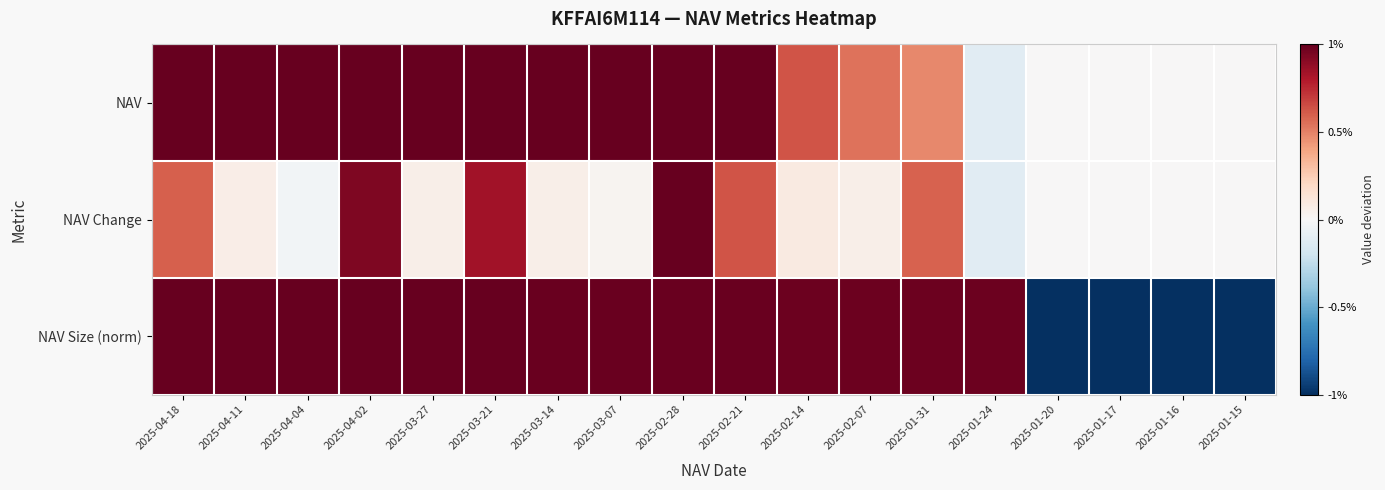

What is the spread (max minus min) of values at 2025-02-14?

0.9